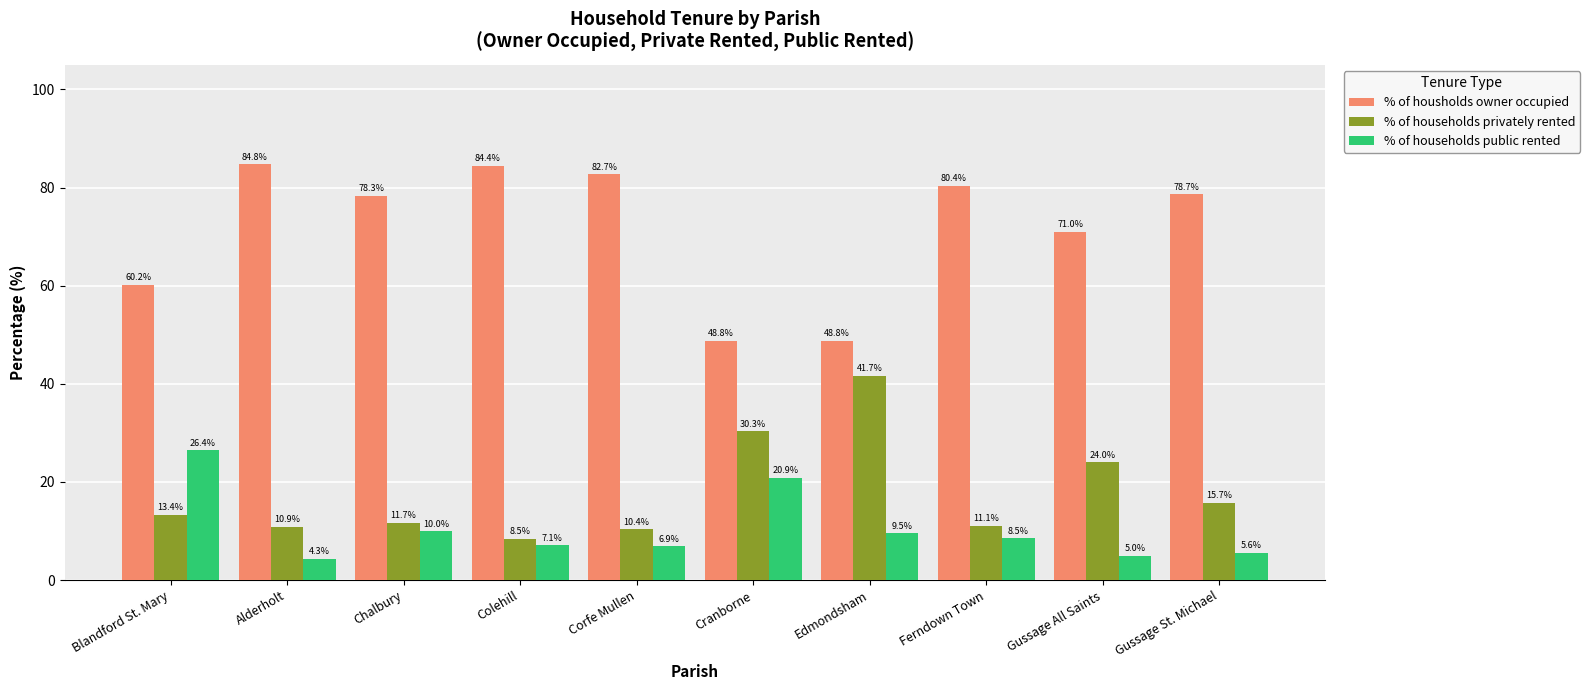

What is the label of the 9th bar from the left?

Gussage All Saints